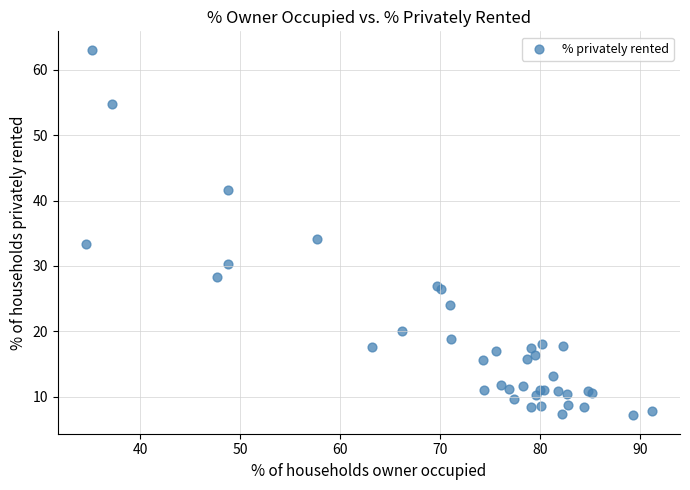

What Y value in the scatter plot is closest to 35?

34.1